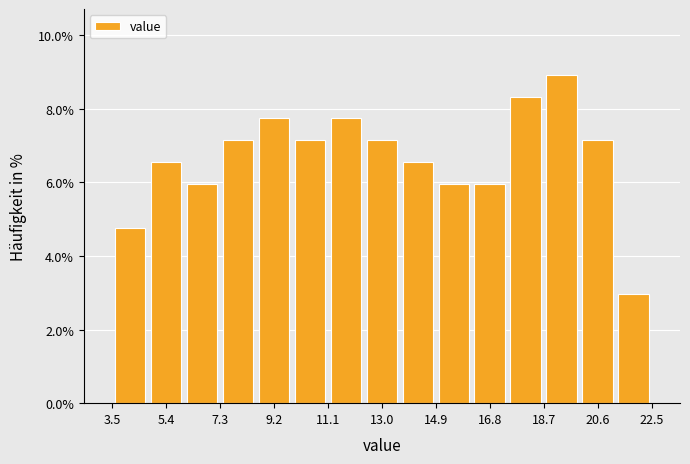

Reading left to right, list every bar in this chart as the range it spans on the x-axis followed by its height. Neither the bar edges nor the heights are printed on the chart, so give them approximately, as read against the axes.

3.6 to 4.8: 4.8
4.8 to 6.0: 6.6
6.0 to 7.4: 6.0
7.4 to 8.6: 7.2
8.6 to 9.8: 7.8
9.8 to 11.2: 7.2
11.2 to 12.4: 7.8
12.4 to 13.6: 7.2
13.6 to 15.0: 6.6
15.0 to 16.2: 6.0
16.2 to 17.4: 6.0
17.4 to 18.8: 8.4
18.8 to 20.0: 9.0
20.0 to 21.2: 7.2
21.2 to 22.6: 3.0